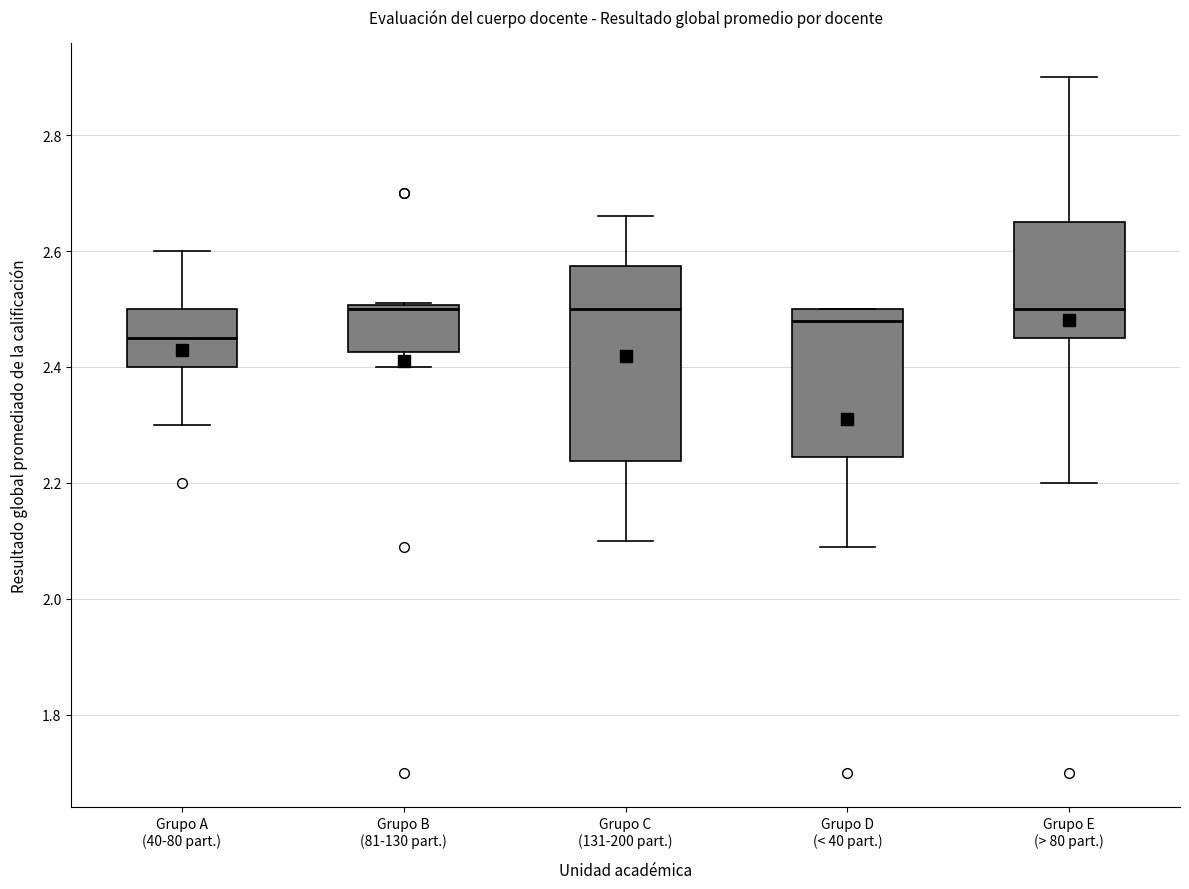

Reading left to right, transcribe this box plot: for each box, give where its median line is, the range the box spans, and where its two whiskers end, as read against the y-axis. The values are not printed on the chart, so give them approximately, as read against the axis.

Grupo A (40-80 part.): median 2.46, box 2.40 to 2.50, whiskers 2.30 to 2.60
Grupo B (81-130 part.): median 2.50 (just below the box's upper edge), box 2.42 to 2.50, whiskers 2.40 to 2.52
Grupo C (131-200 part.): median 2.50, box 2.24 to 2.58, whiskers 2.10 to 2.66
Grupo D (< 40 part.): median 2.48, box 2.24 to 2.50, whiskers 2.10 to 2.50
Grupo E (> 80 part.): median 2.50, box 2.46 to 2.66, whiskers 2.20 to 2.90